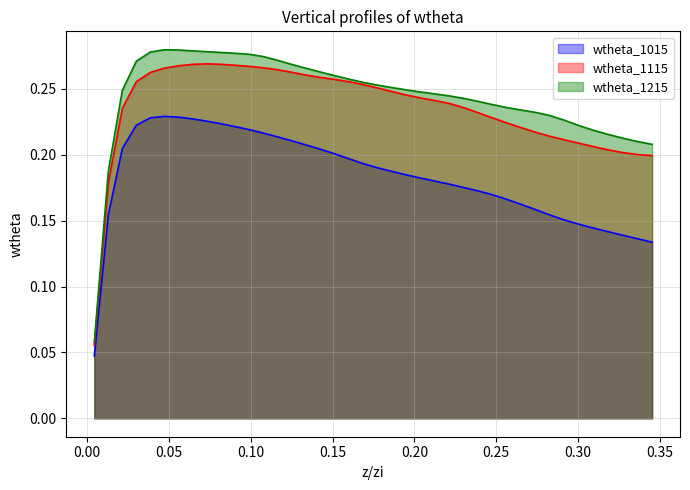

Does the chart have visible grid lines?

Yes